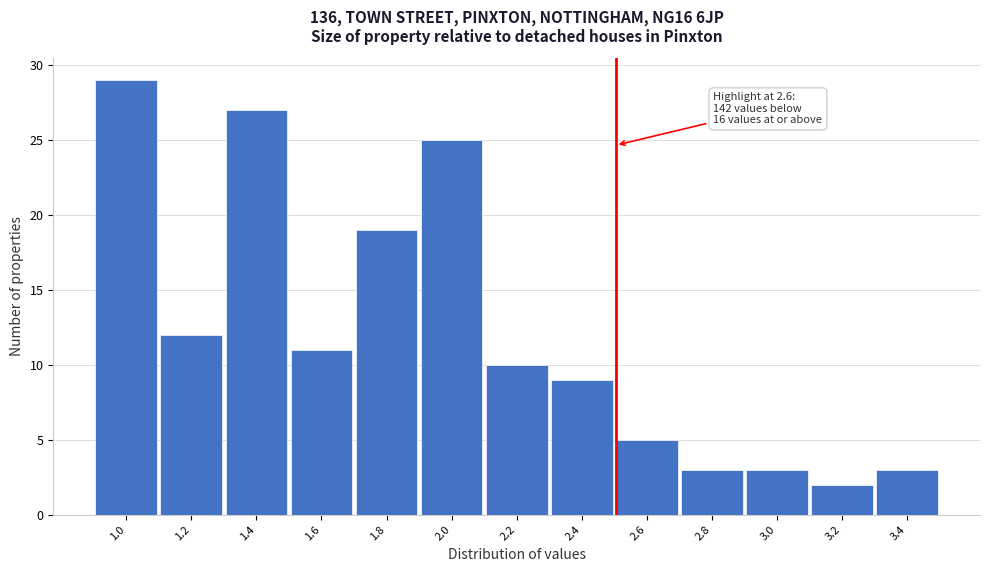

Reading left to right, list all the values displayed in this chart.

29	12	27	11	19	25	10	9	5	3	3	2	3